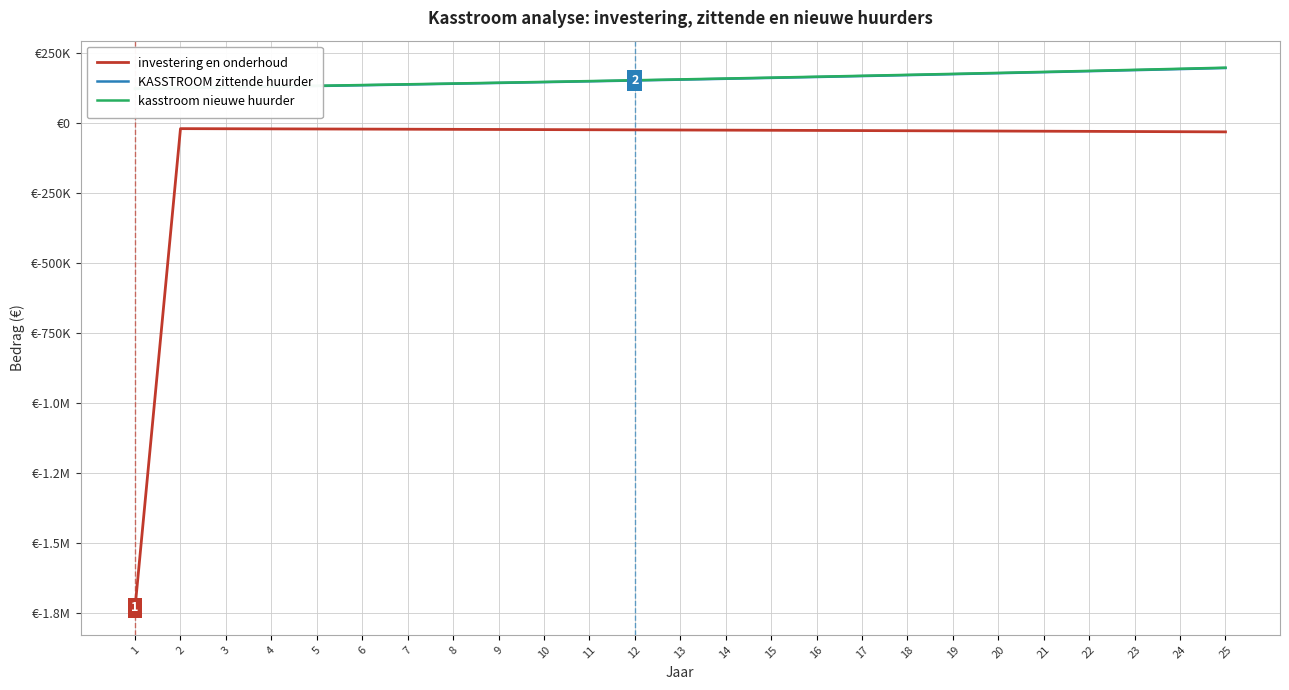

How many lines are shown in the chart?

3